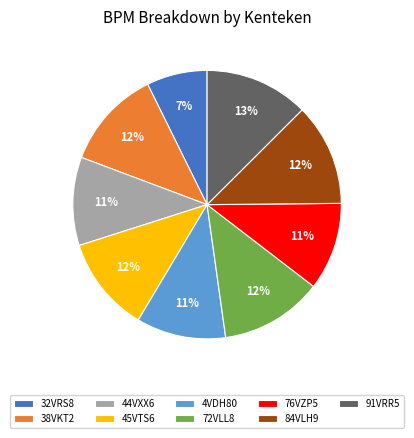

How many slices are in this pie chart?

9